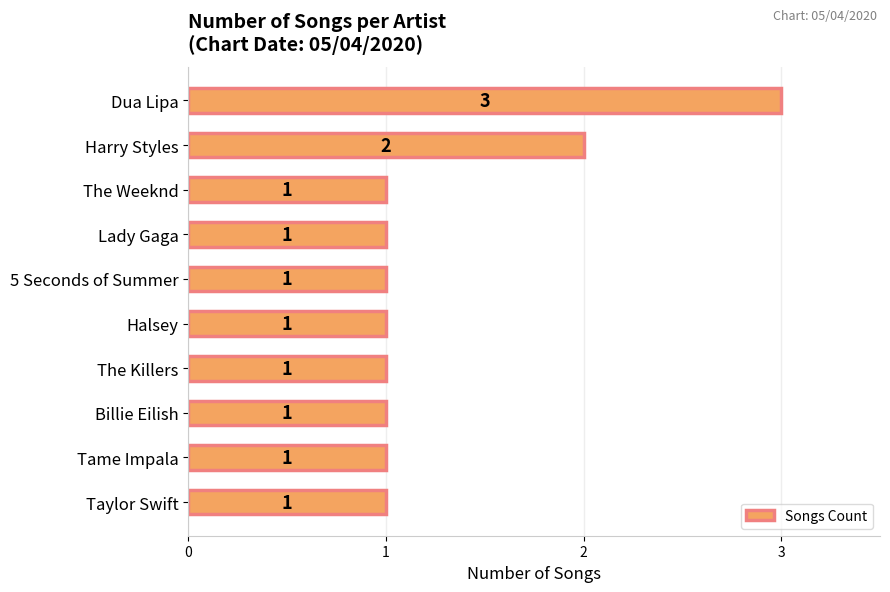

What is the minimum value shown in the chart?

1